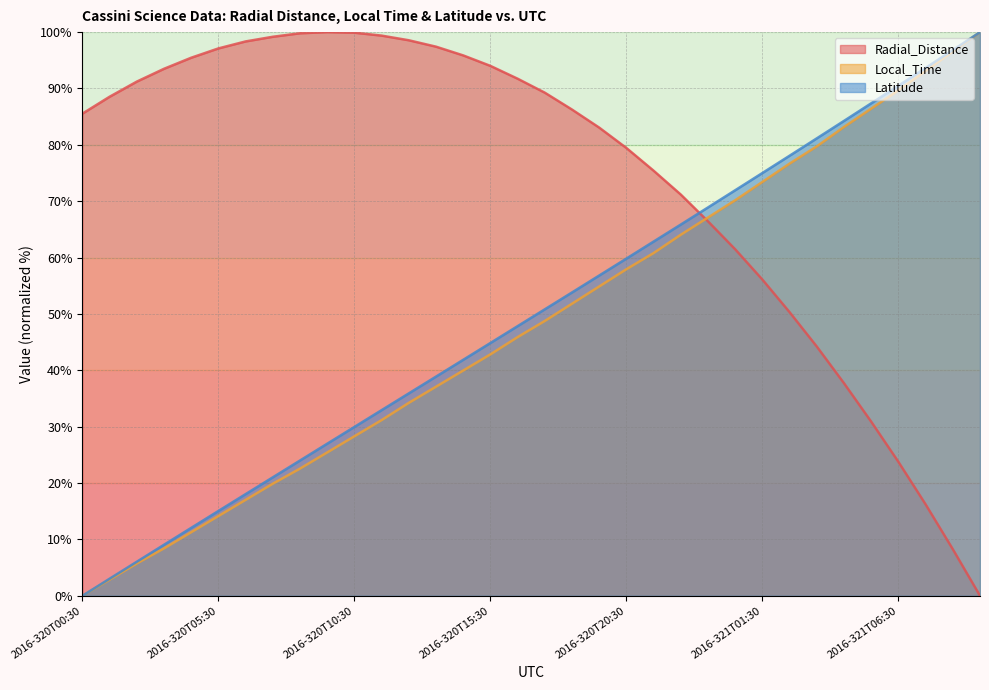

What is the value of the Local_Time point at the 15th from the left?

40.0